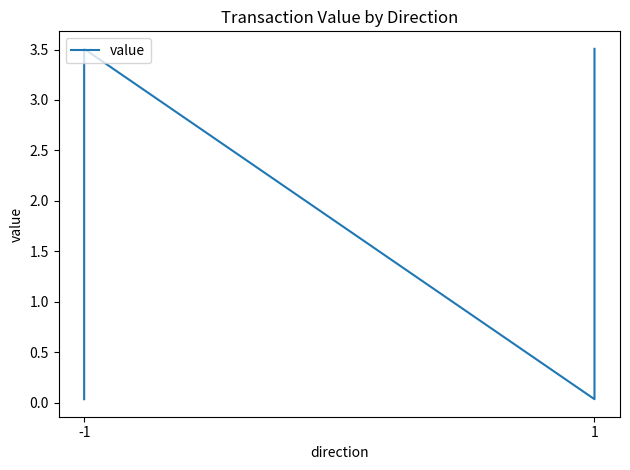

How many lines are shown in the chart?

1